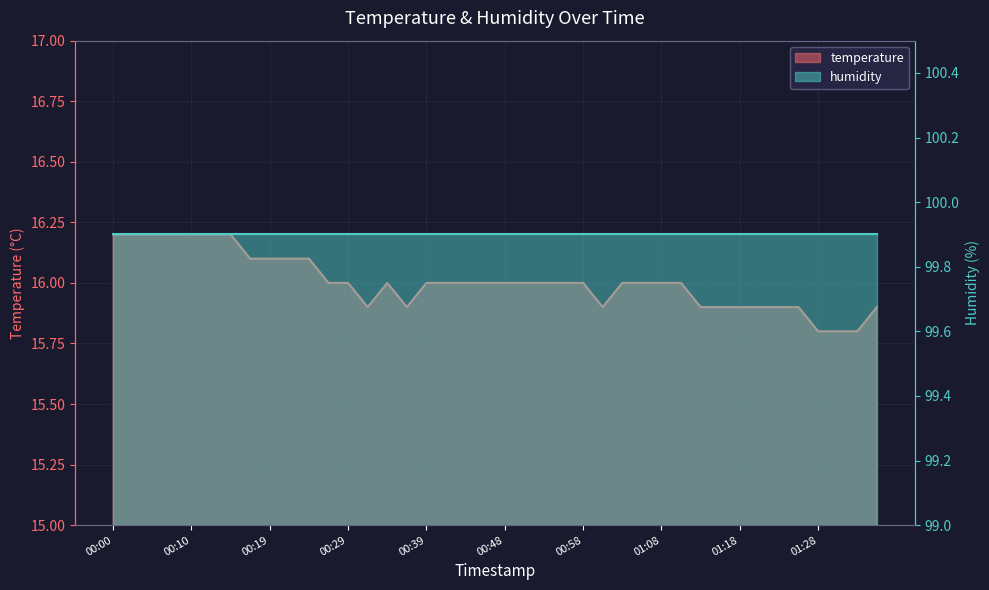

What is the sum of the values at 01:26 and 01:18?

31.8